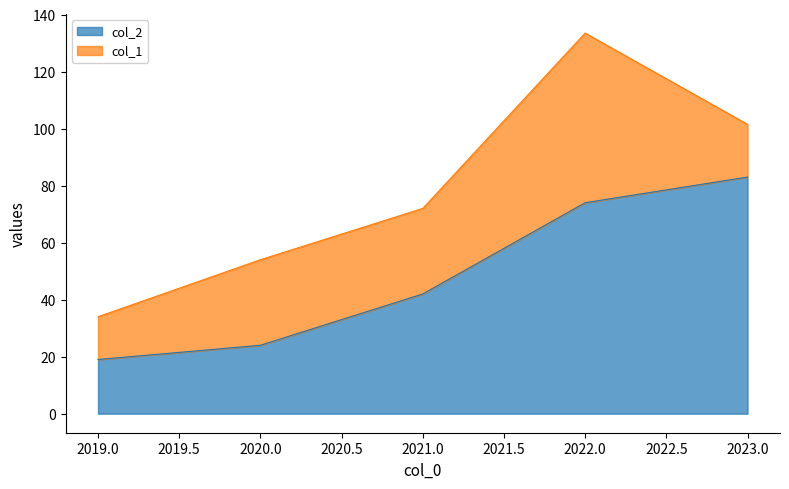

Is it true that the value at 2020 is 24?

True